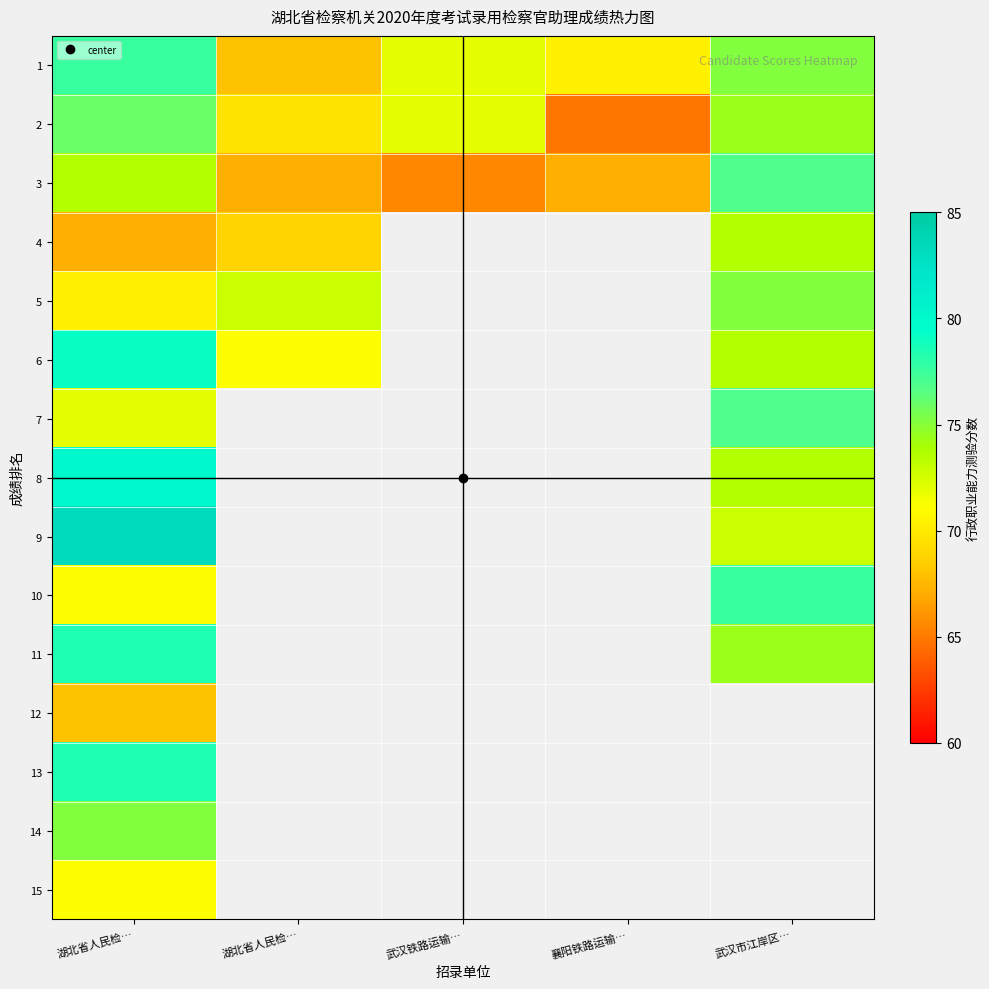

What is the sum of the 7 values at 湖北省人民检… and 武汉市江岸区…?

148.8